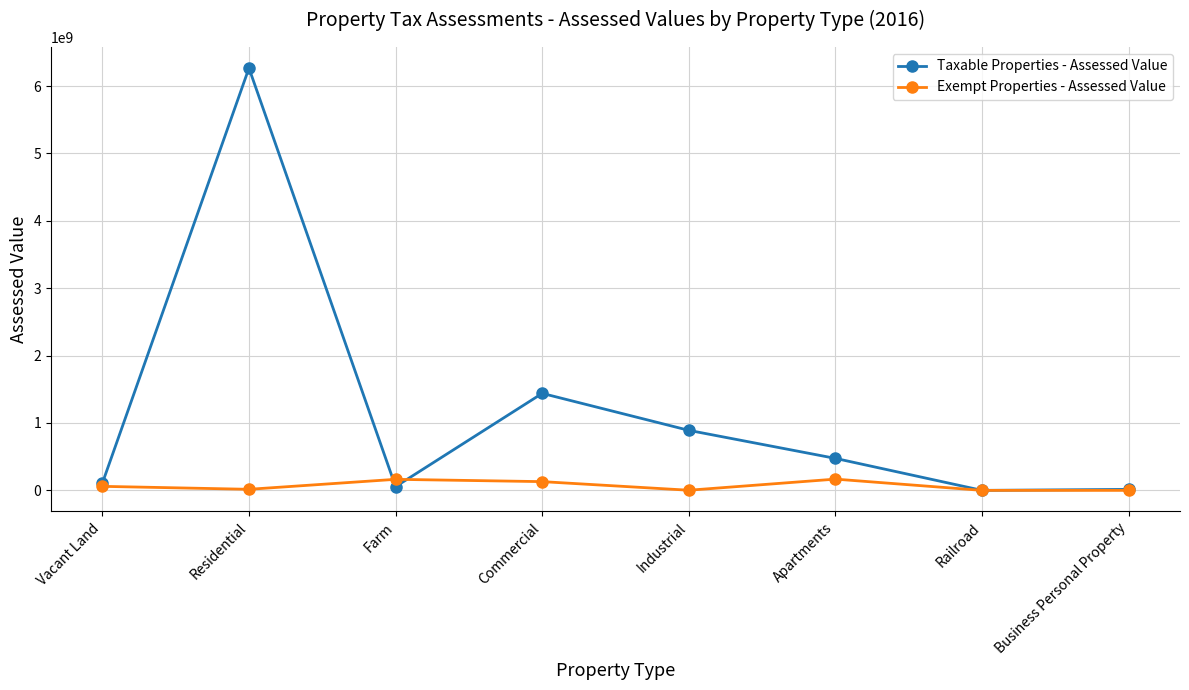

Between Vacant Land and Commercial, which series saw the biggest shift?

Taxable Properties - Assessed Value